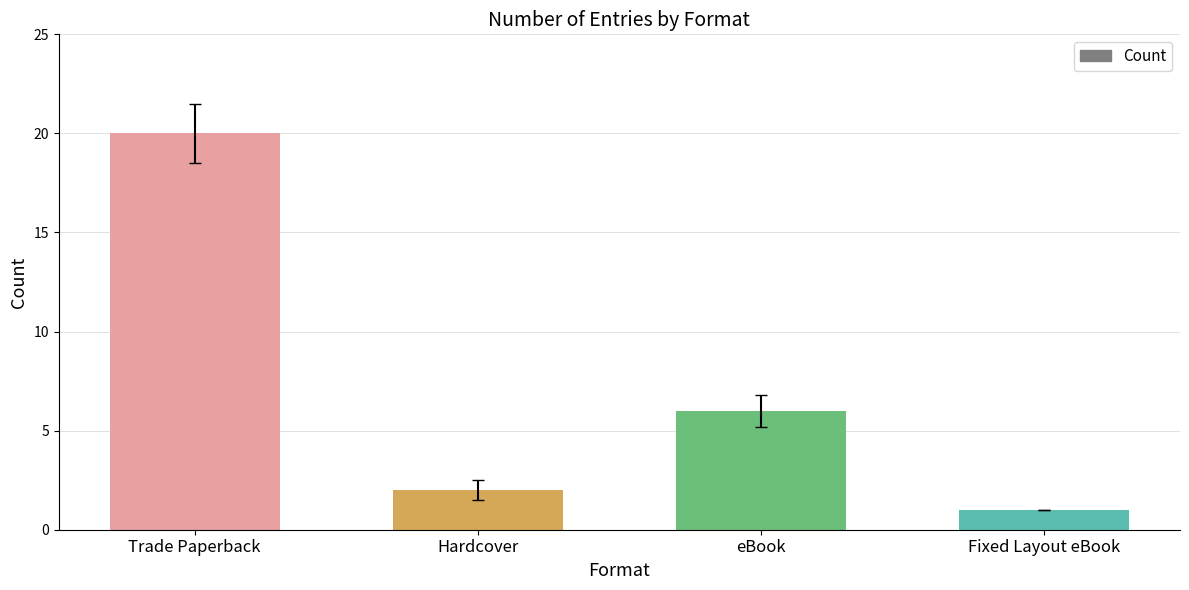

Where is the data nearest to the value 10?

eBook